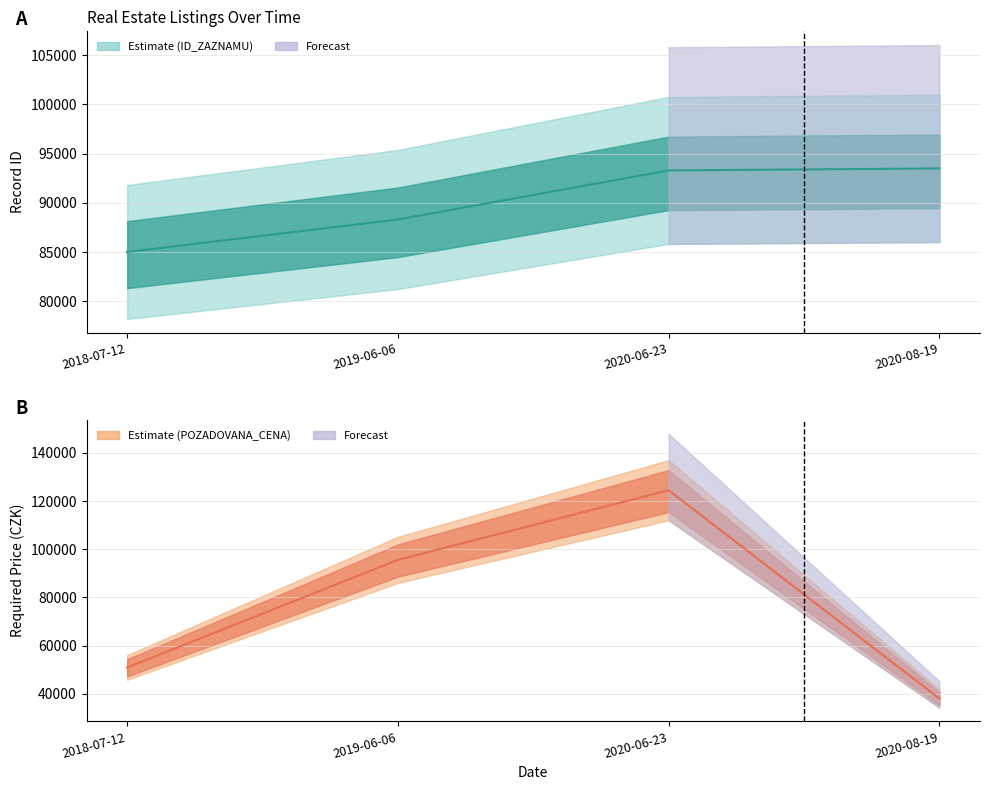

What is the smallest value displayed?

38120